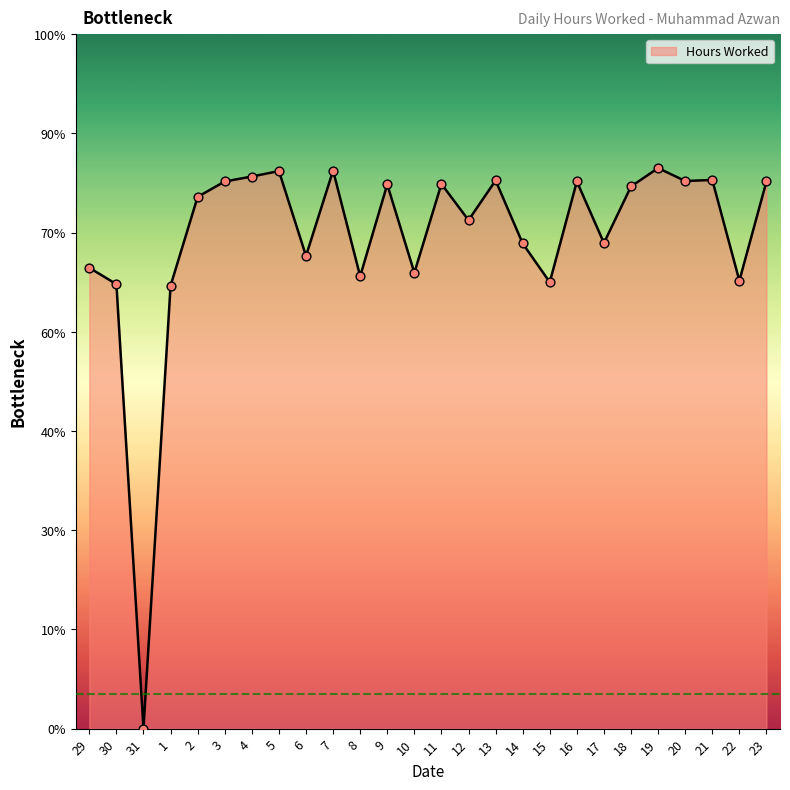

Approximately how many times larger is the value at 30 compared to 3?

0.8